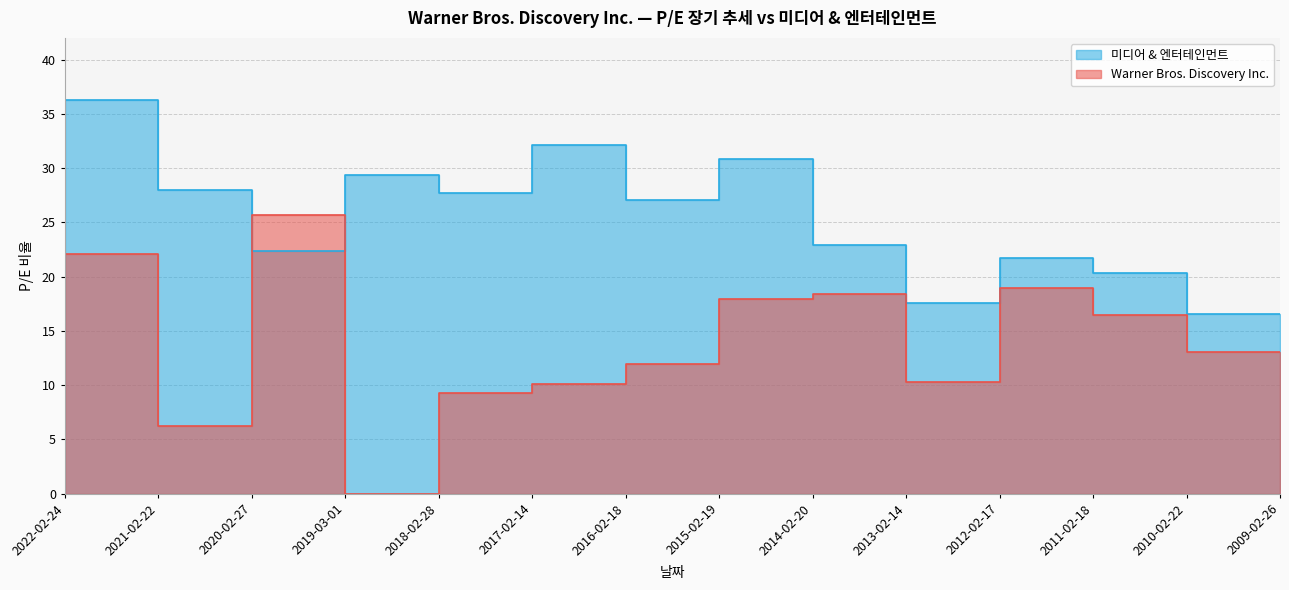

Reading left to right, transcribe all the data shown in this chart.

Warner Bros. Discovery Inc.: 13.9	22.1	6.2	25.6	0.0	9.3	10.2	12.0	17.9	18.4	10.3	19.0	16.5	13.1
미디어 & 엔터테인먼트: 24.0	36.2	28.0	22.3	29.4	27.7	32.1	27.1	30.9	22.9	17.6	21.7	20.3	16.5